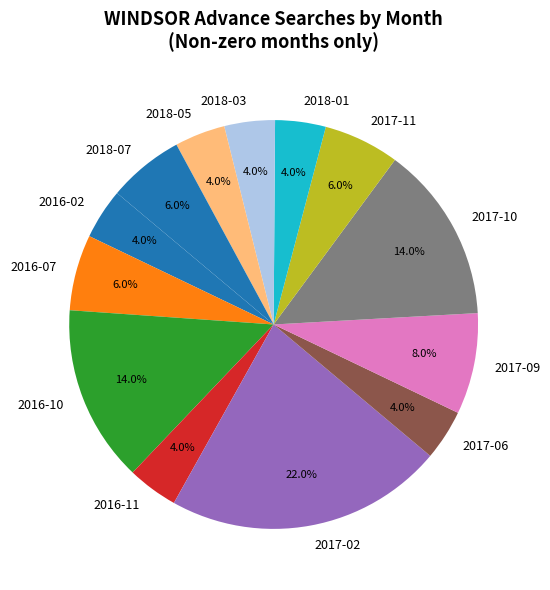

What is the ratio of the value at 2017-09 to the value at 2017-10?

0.6